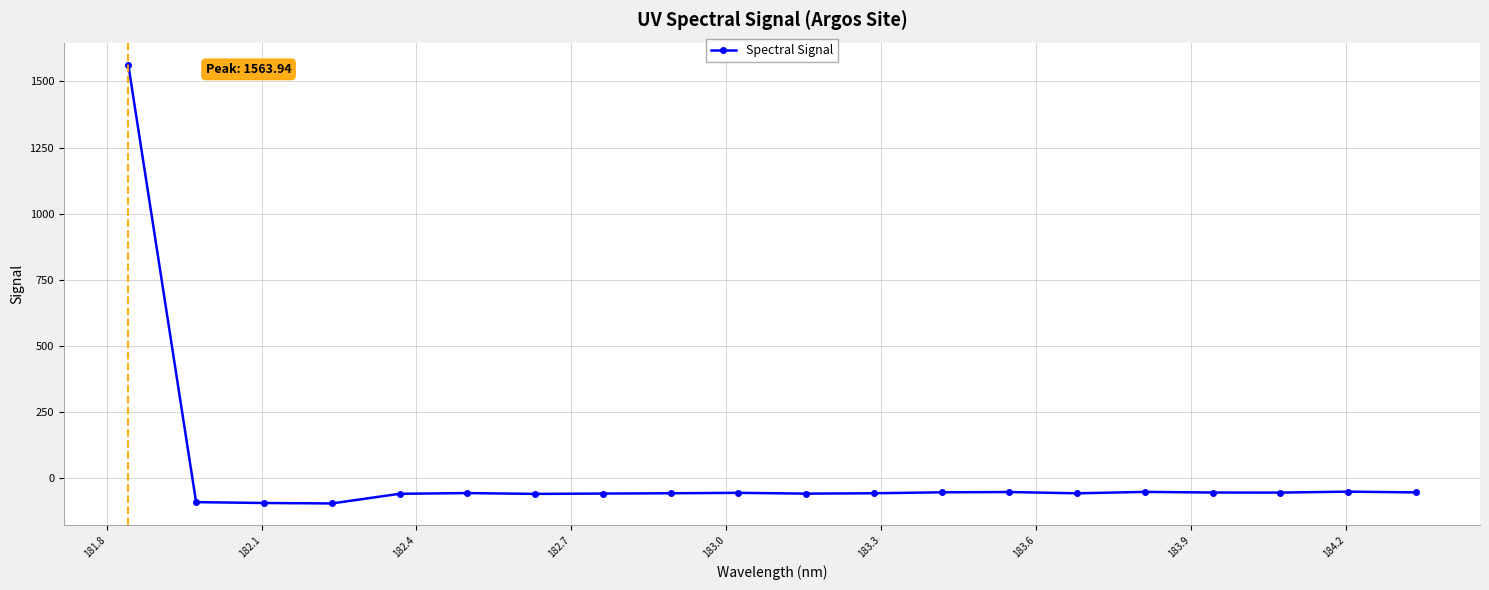

How many data points are less than -58?

11